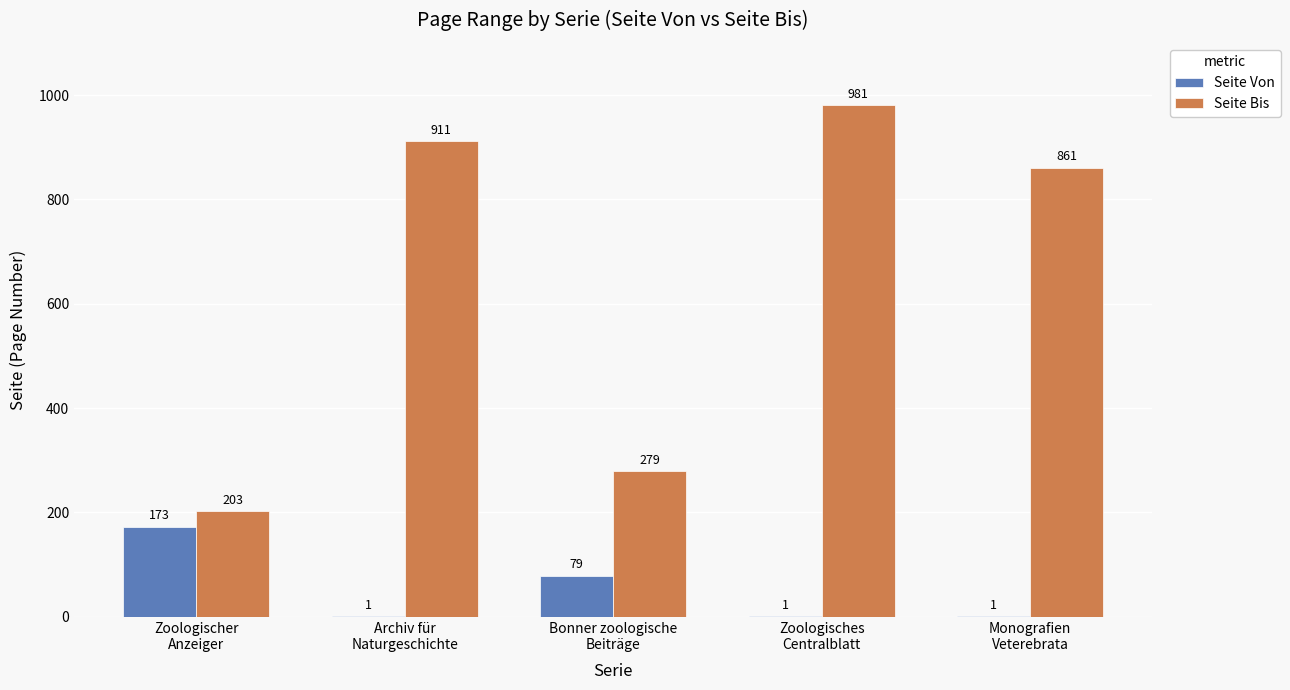

Which series has the largest total across all categories?

Seite Bis